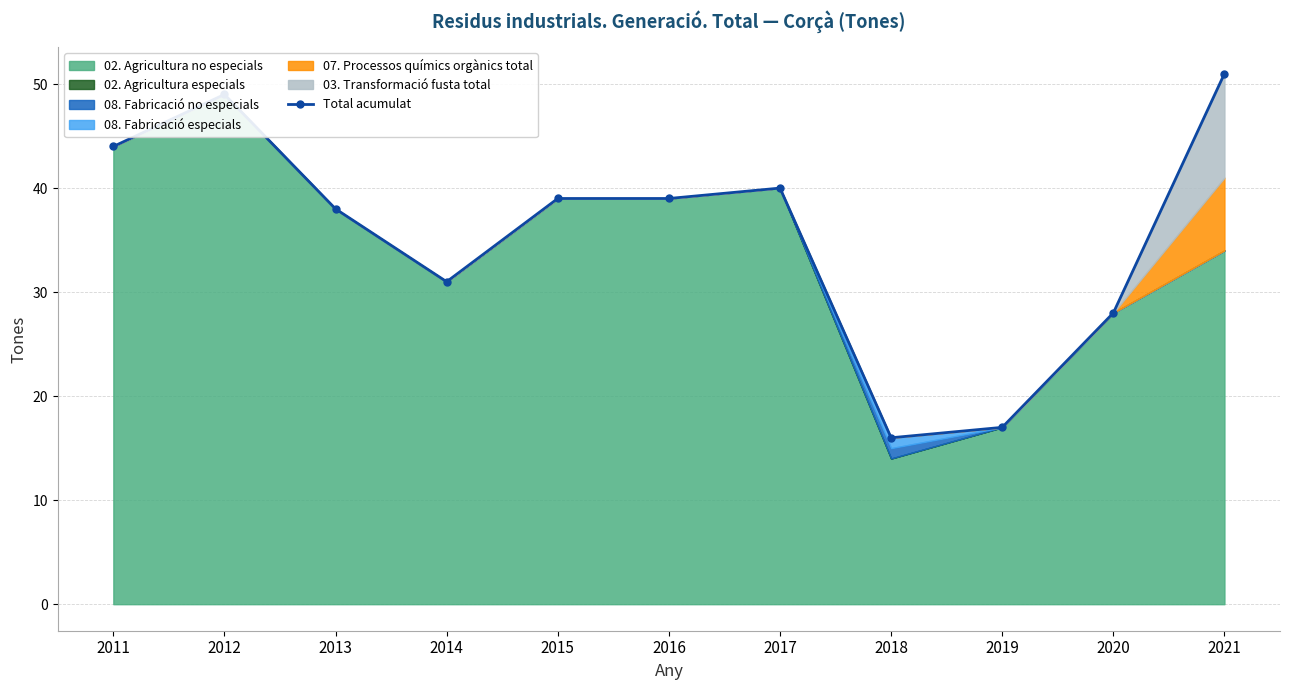

At which category does the chart reach its minimum across all series?

2018